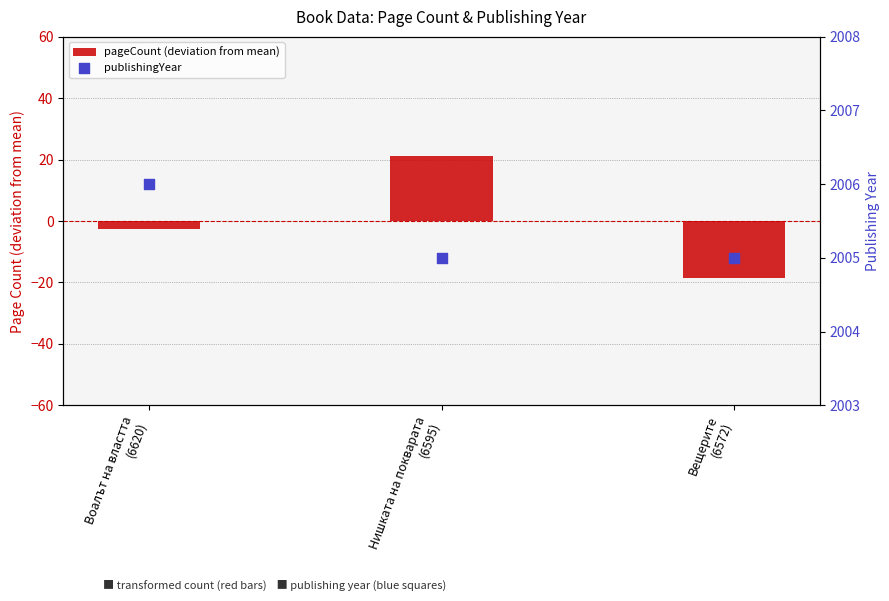

Which series has the widest spread of Y values?

pageCount (deviation from mean)